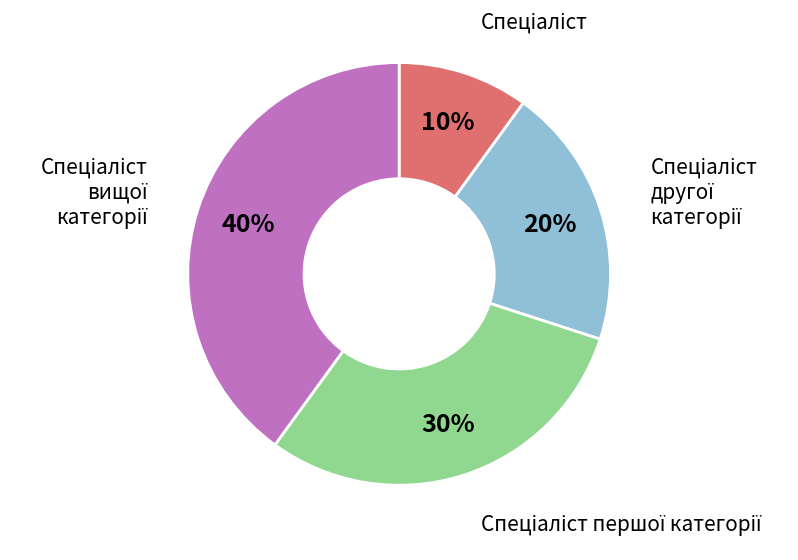

Is there a majority slice in this chart?

No